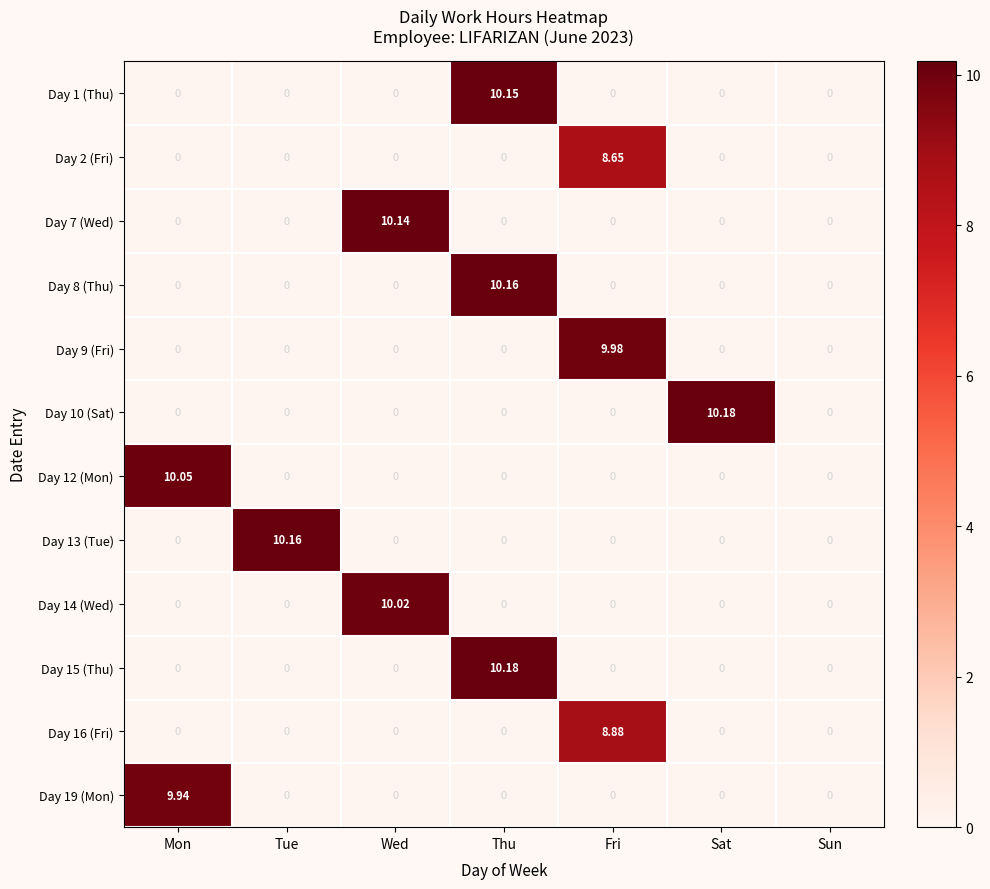

At which category is the sum across all series the highest?

Thu